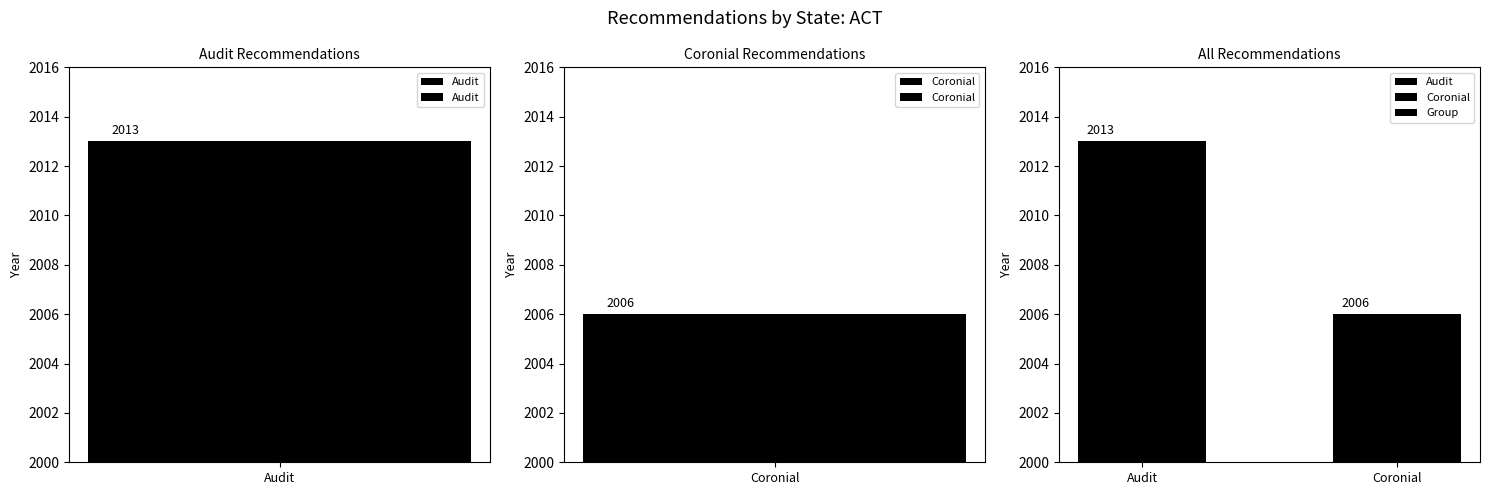

The value at Audit is 3563. True or false?

False